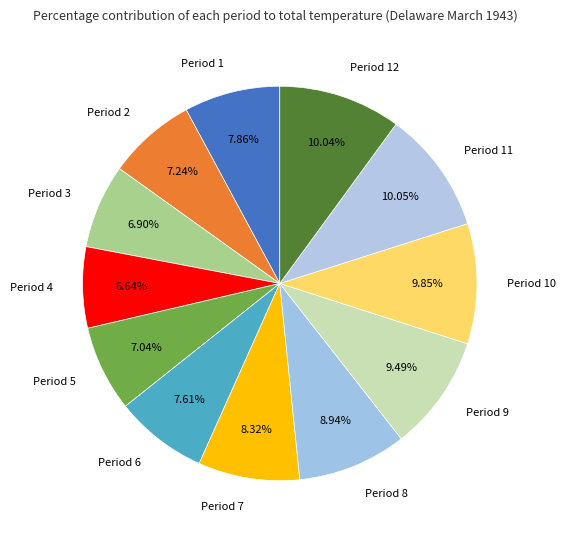

Is Period 12 the majority of the pie?

No